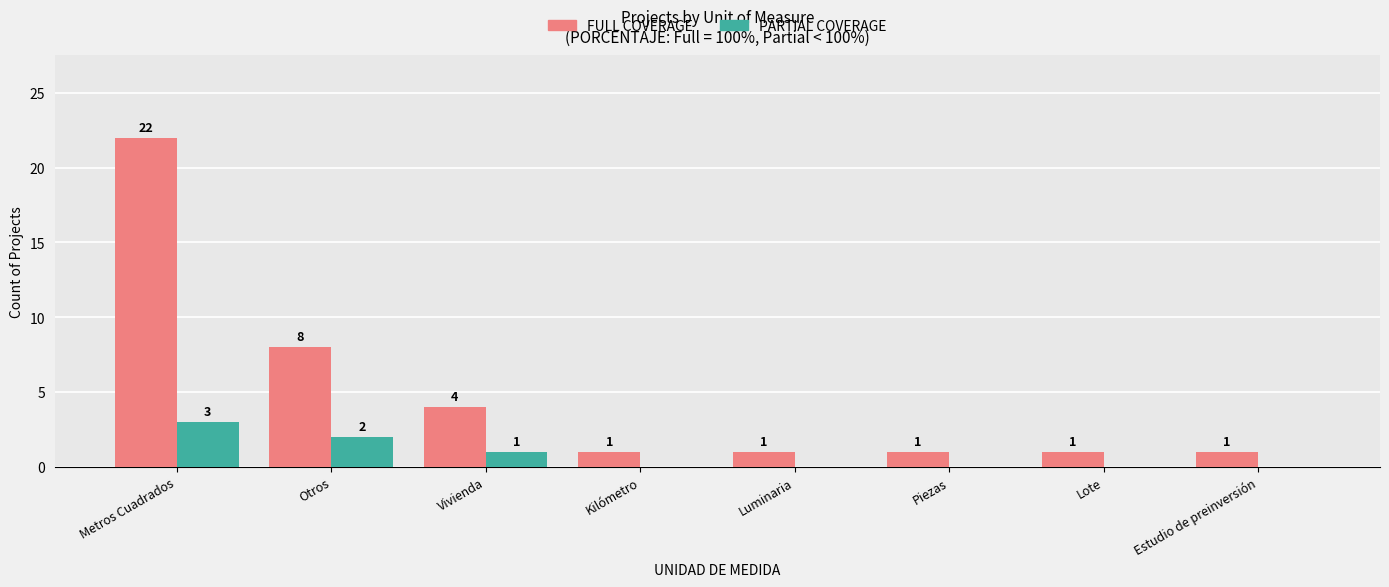

Are the bars grouped side by side (vs. stacked)?

Yes